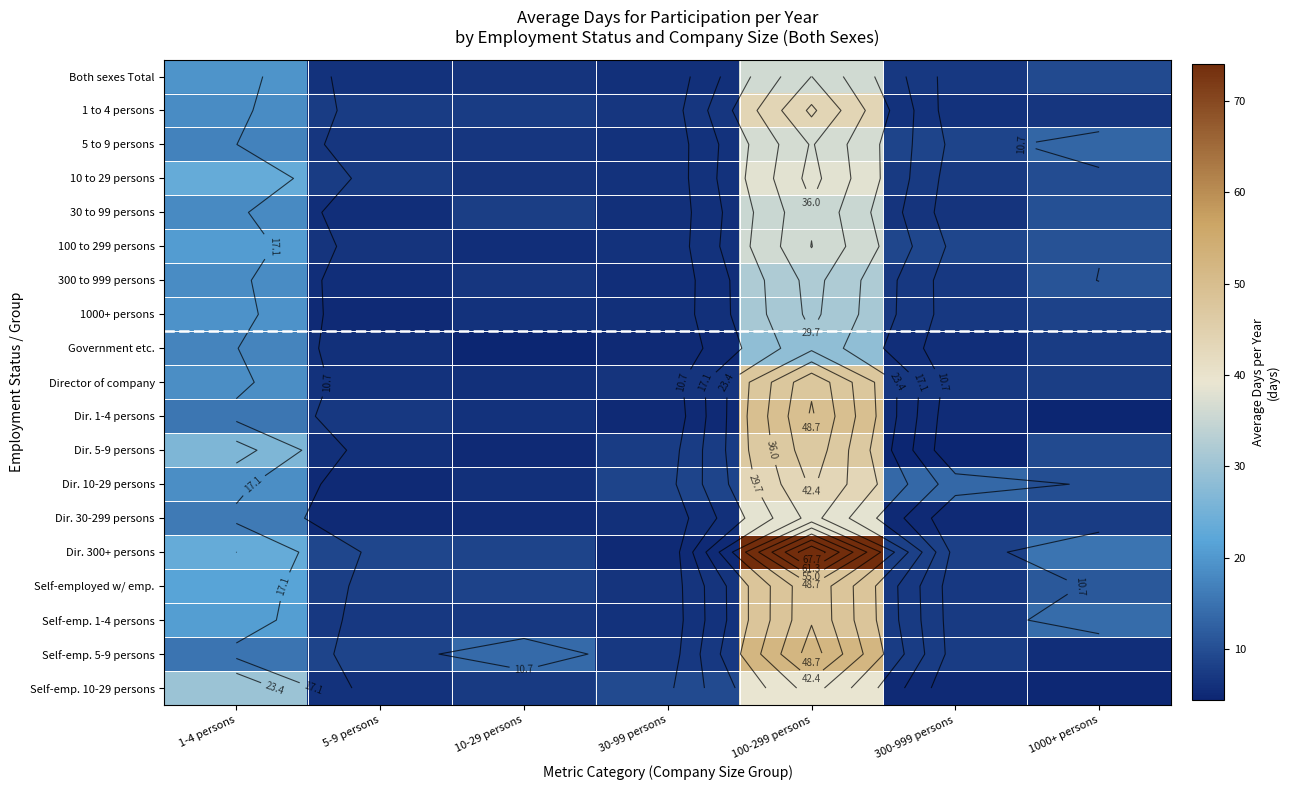

At how many categories does at least one series exceed 13?

5